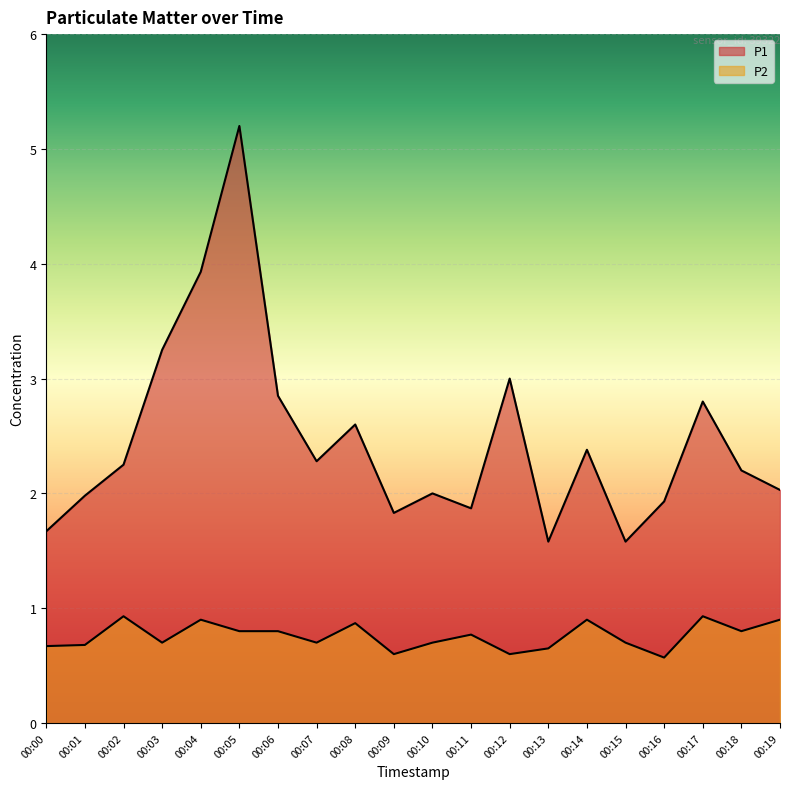

The P1 series shows 4.3 at 00:17. True or false?

False